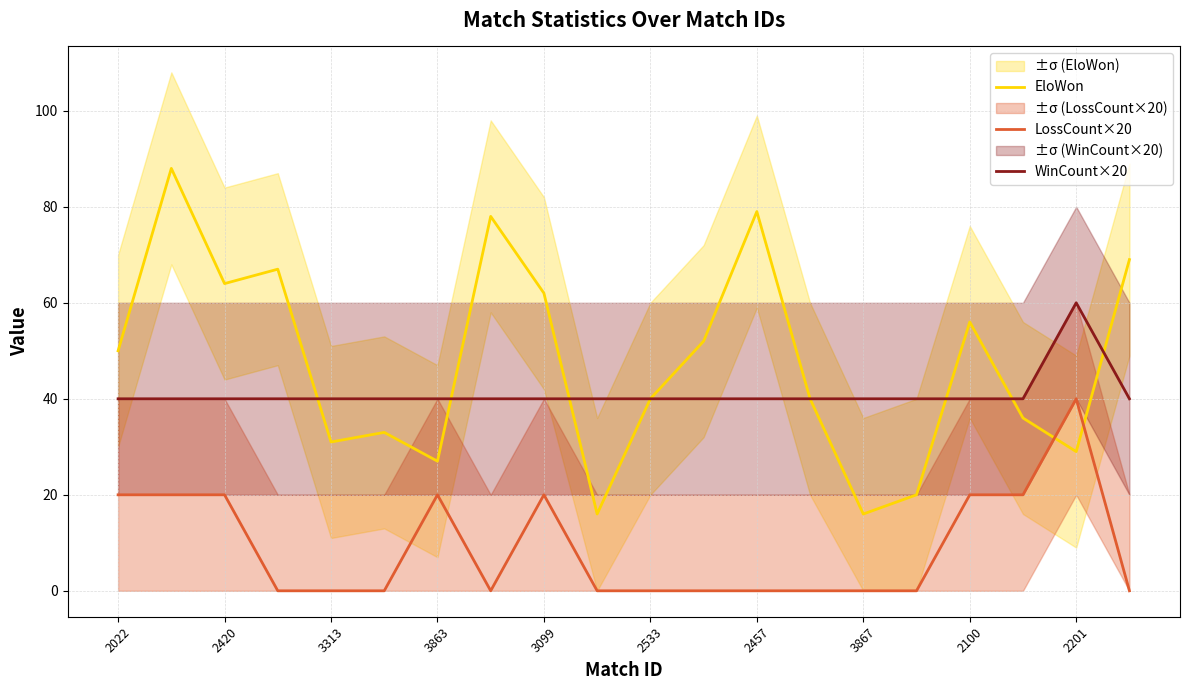

Read the EloWon value at 2022, to the nearest 10.

50